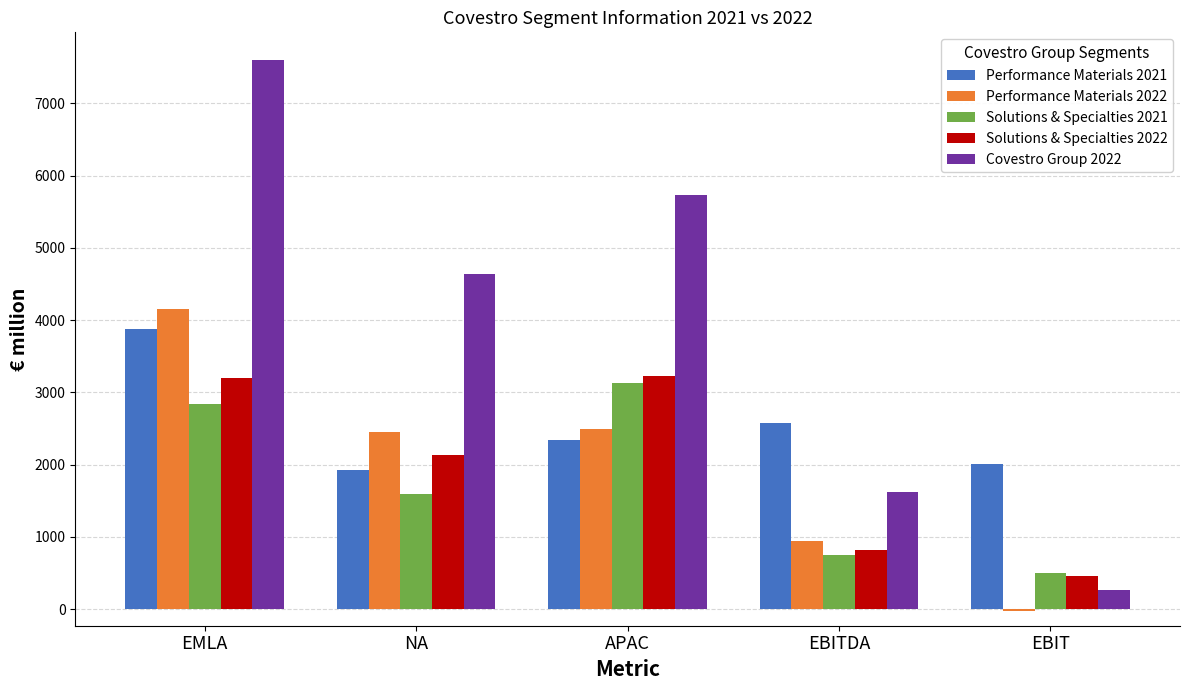

Rank the series at APAC from lowest to highest value.

Performance Materials 2021, Performance Materials 2022, Solutions & Specialties 2021, Solutions & Specialties 2022, Covestro Group 2022